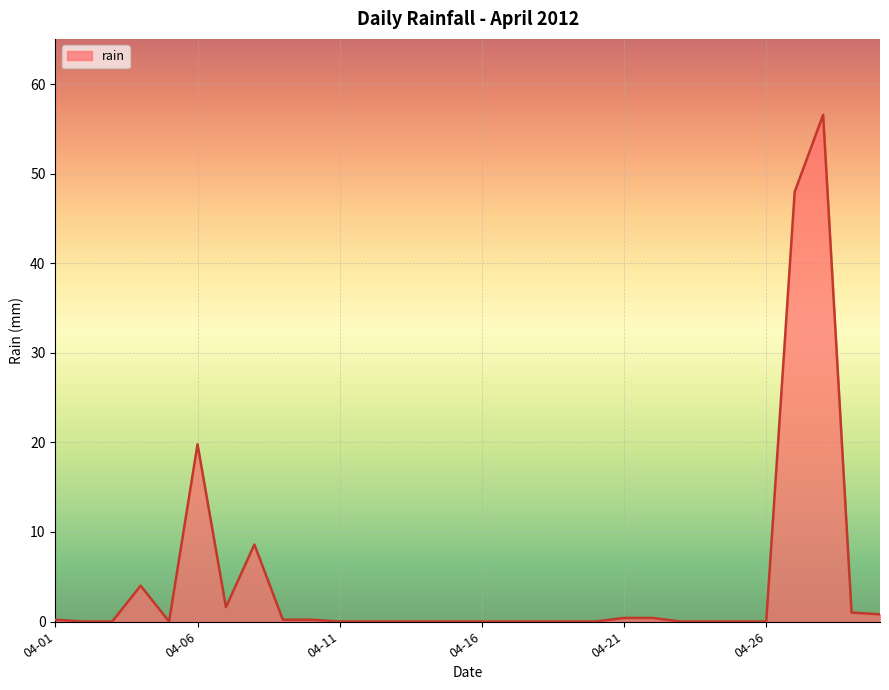

What is the maximum value shown in the chart?

56.6